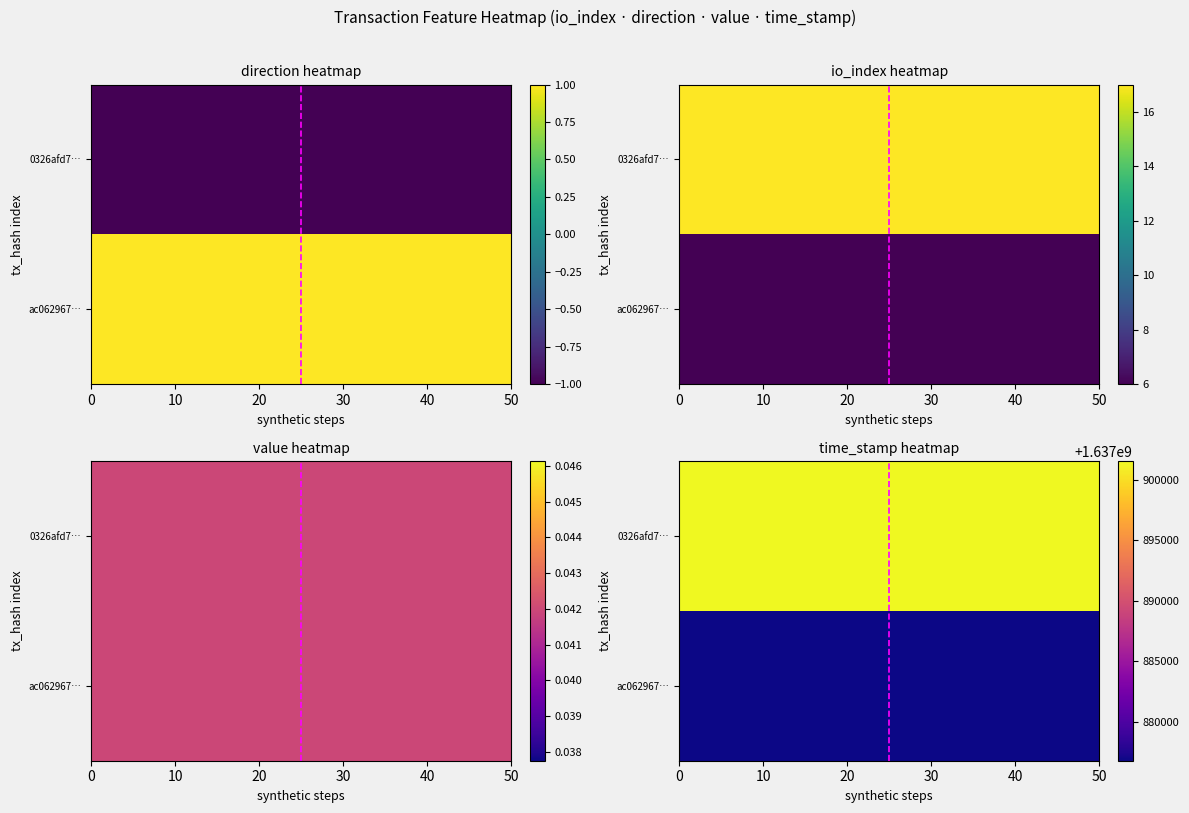

What is the sum of all 0326afd771ef682e26effd884153cb05401cb7e values?

1637901554.0